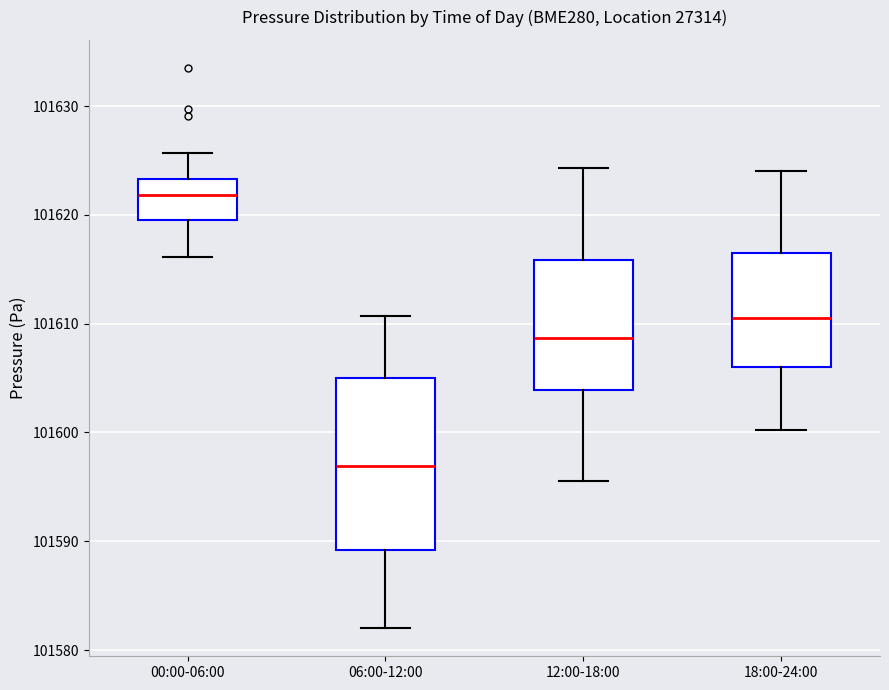

Which box's median line is the highest?

00:00-06:00